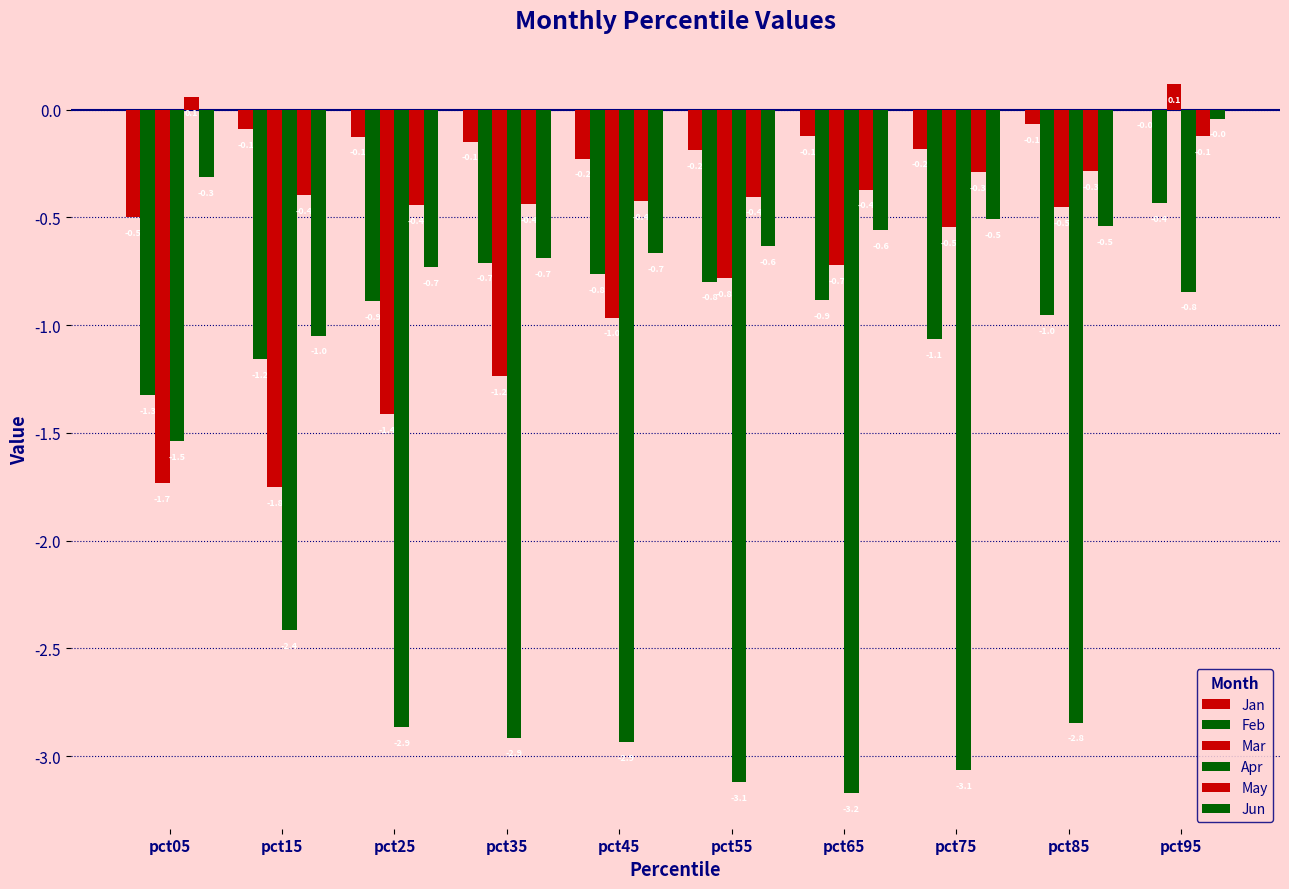

What is the difference between the highest and lowest values at pct75?

2.9